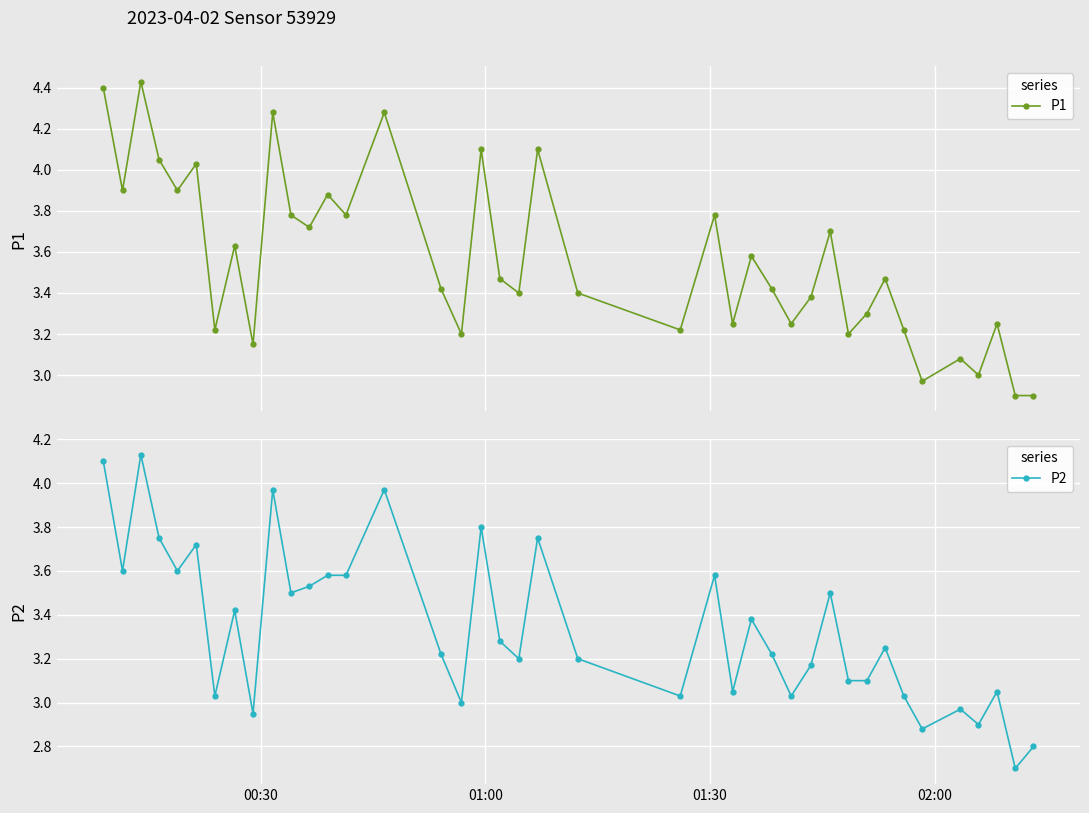

What is the sum of all P2 values?

133.6